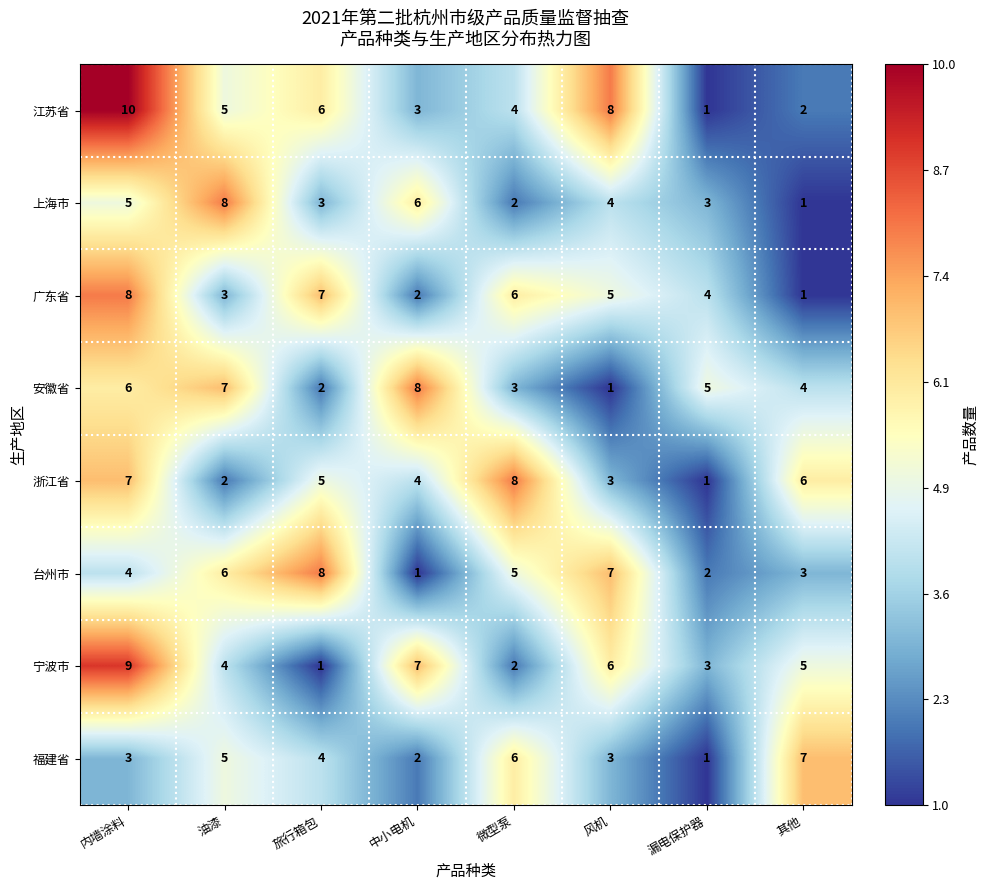

At which label does 福建省 first exceed 4?

油漆